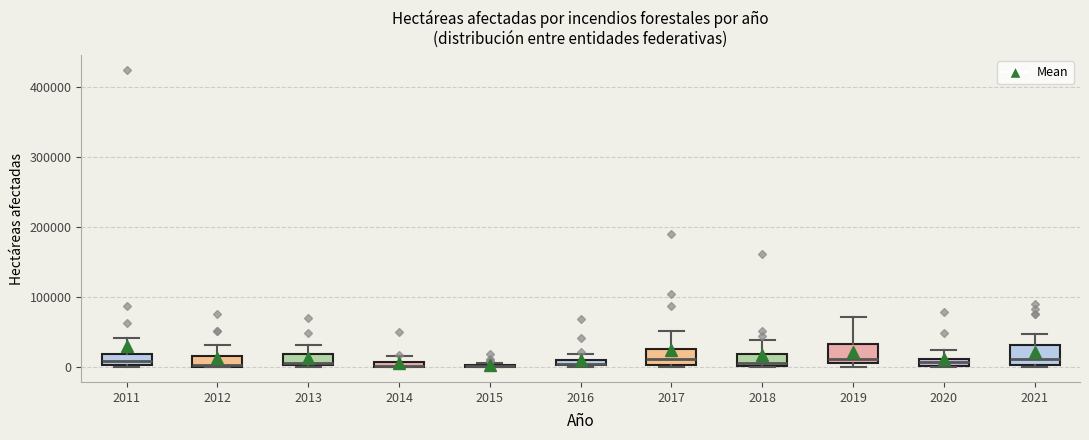

Where does the upper whisker of the box at x = 2017 end on the y-axis? The values are not printed on the chart, so give them approximately, as read against the axis.

50000